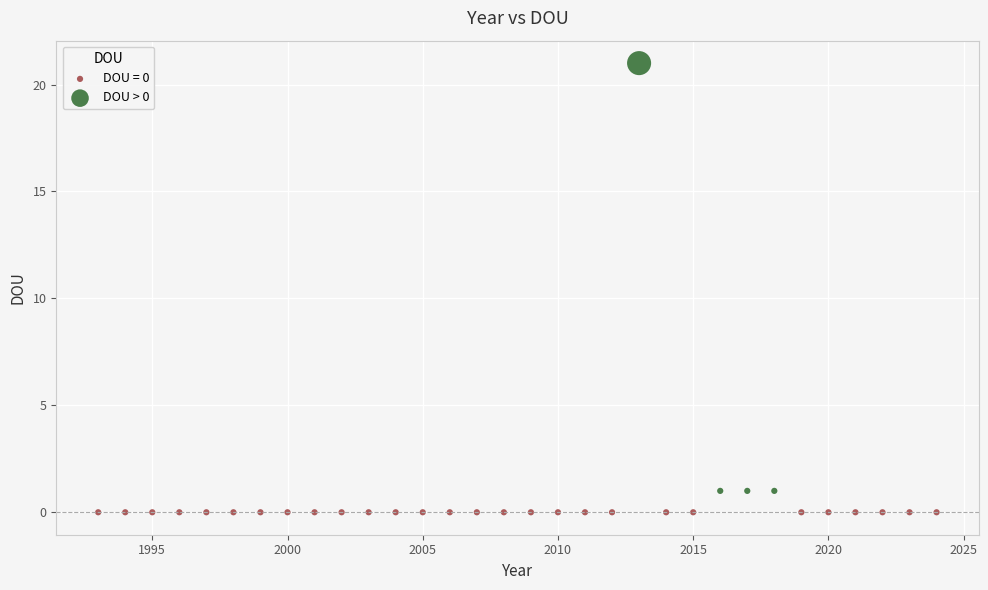

Which series contains the lowest Y value?

DOU = 0